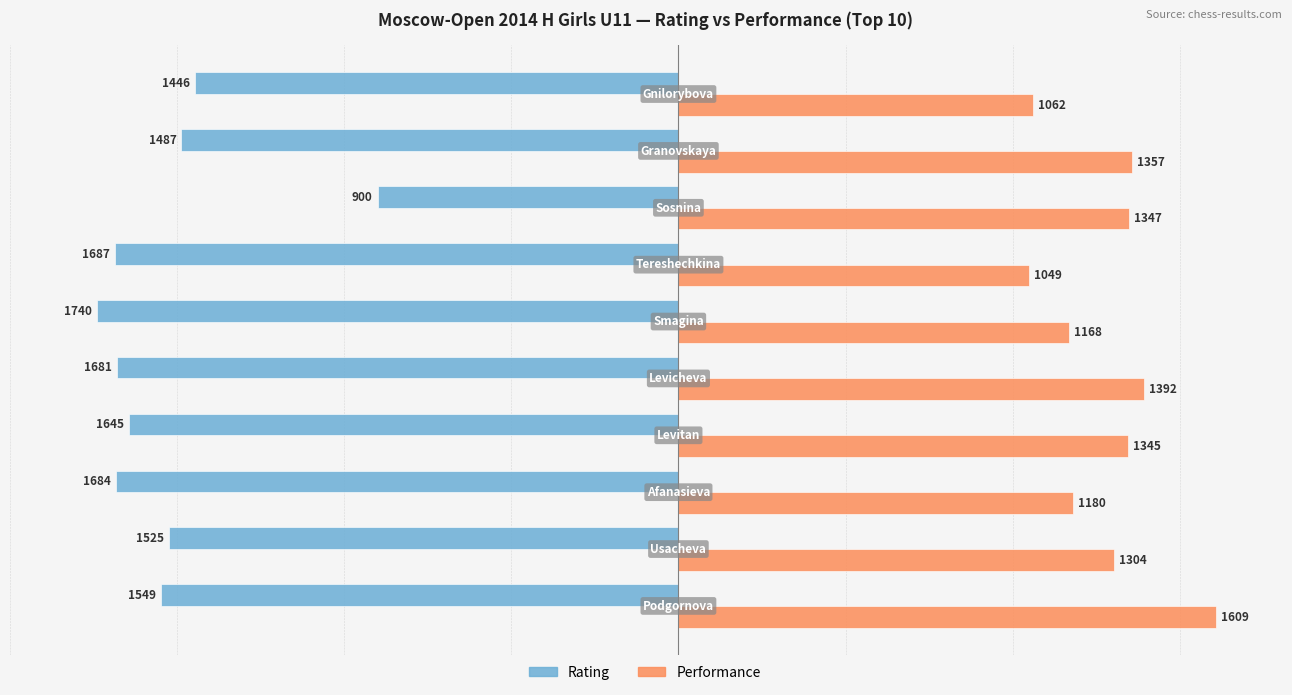

What are all the series names shown in the legend?

Rating, Performance